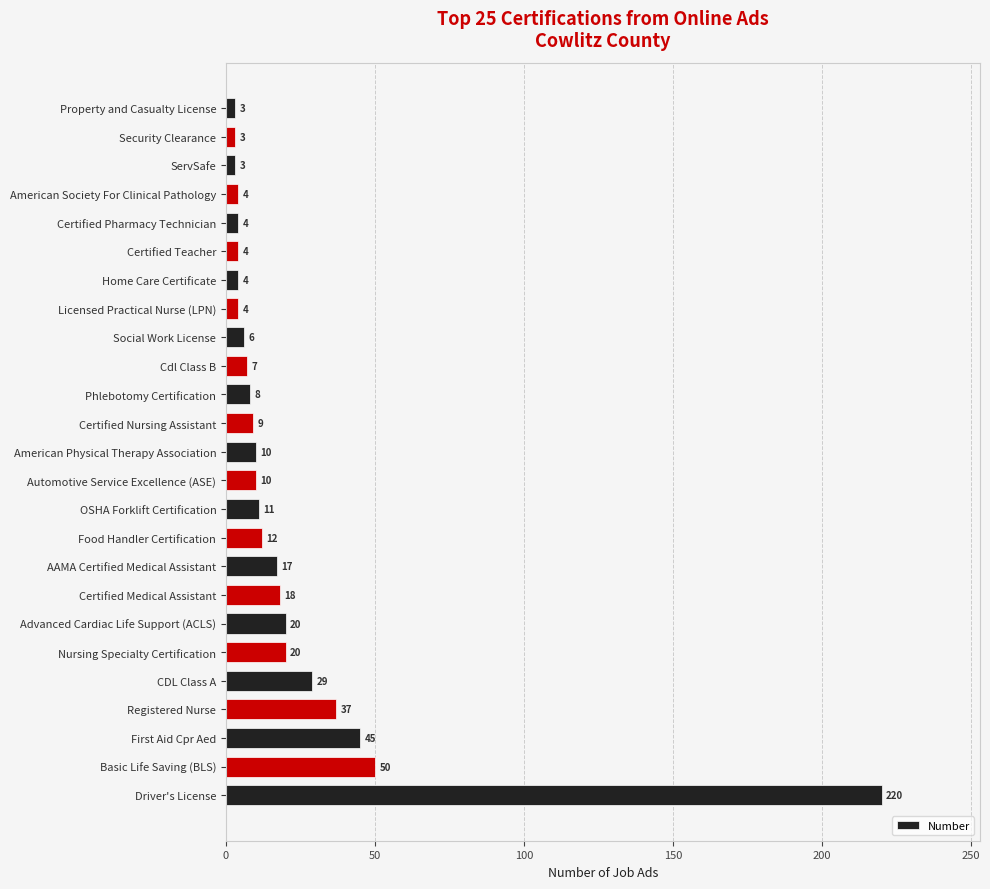

What is the ratio of the value at Food Handler Certification to the value at Advanced Cardiac Life Support (ACLS)?

0.6